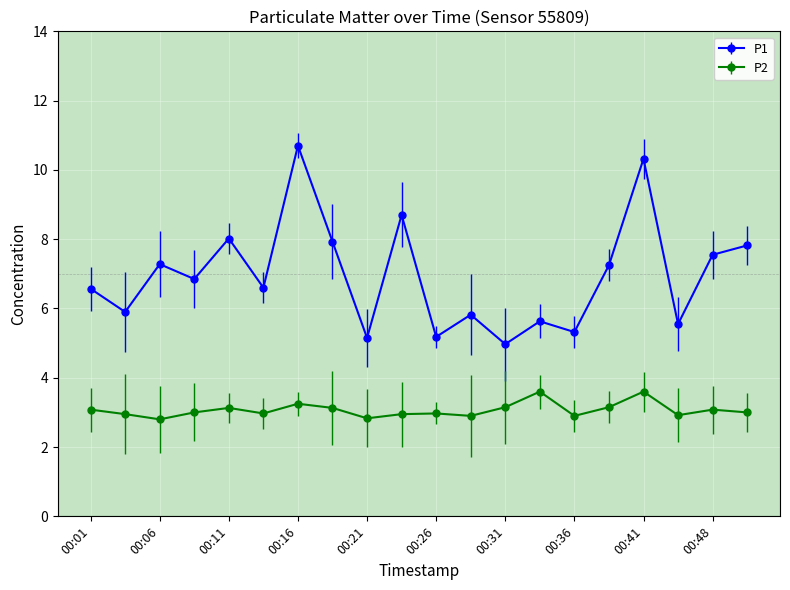

What is the value of the P1 point at the 10th from the left?

8.7